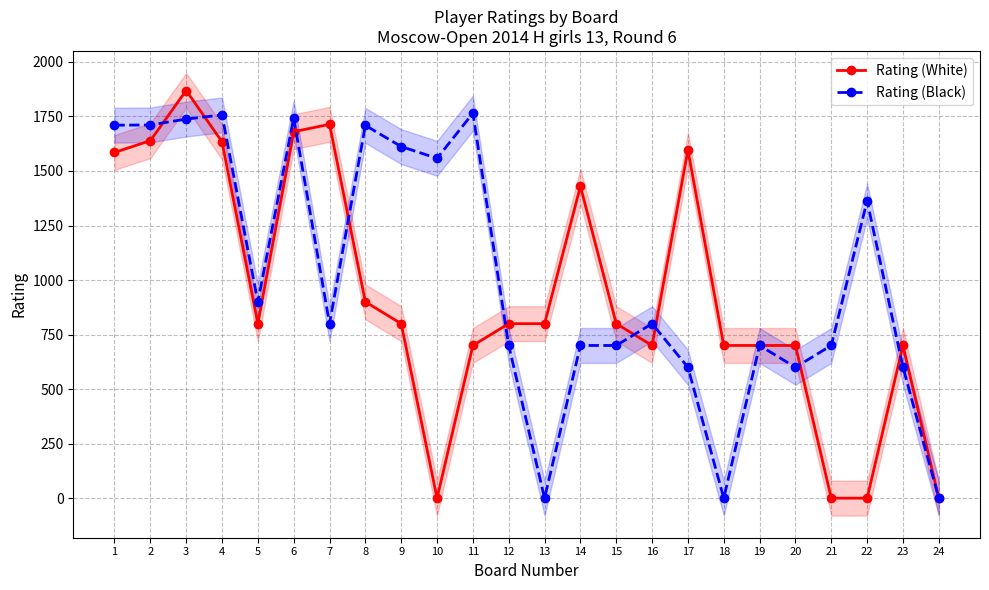

How many times do Rating (Black) and Rating (White) cross each other?

9